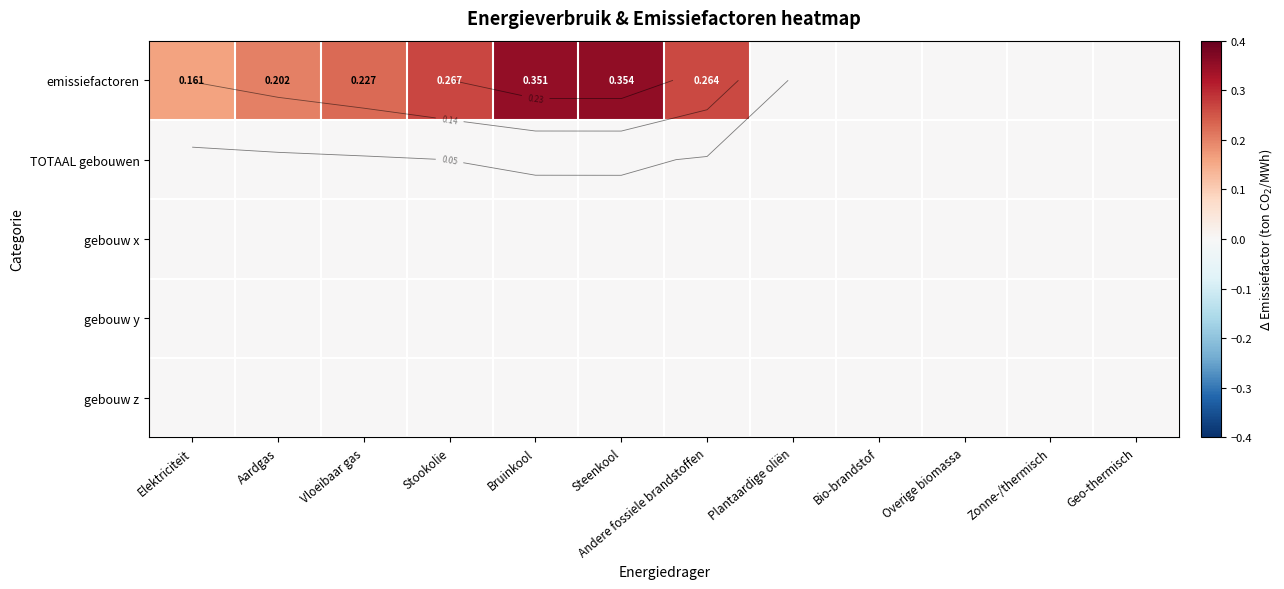

List the series in order of their peak value, highest first.

emissiefactoren, TOTAAL gebouwen, gebouw x, gebouw y, gebouw z